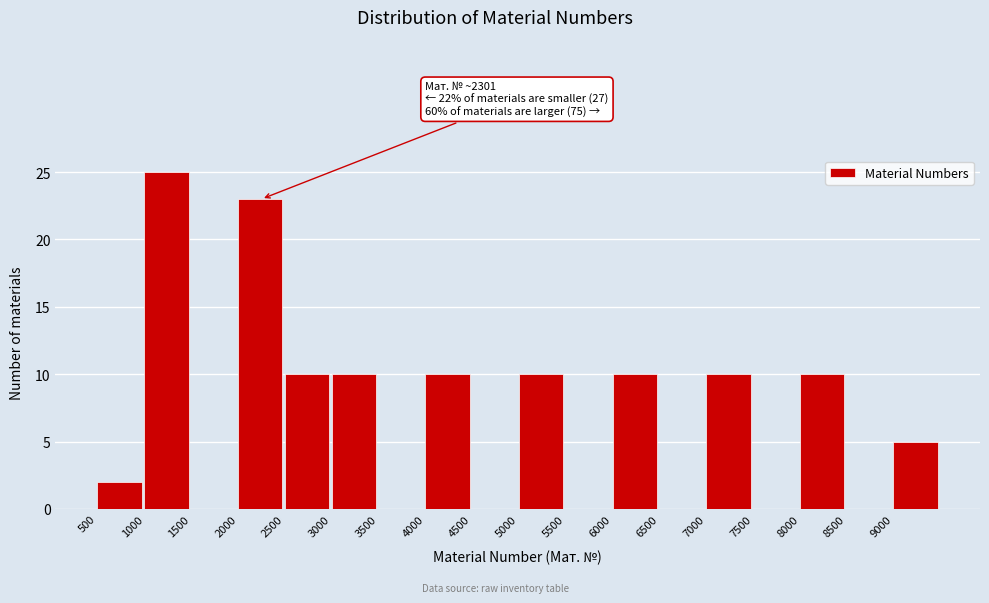

Over which range of the x-axis is the bar tallest?

1000 to 1500